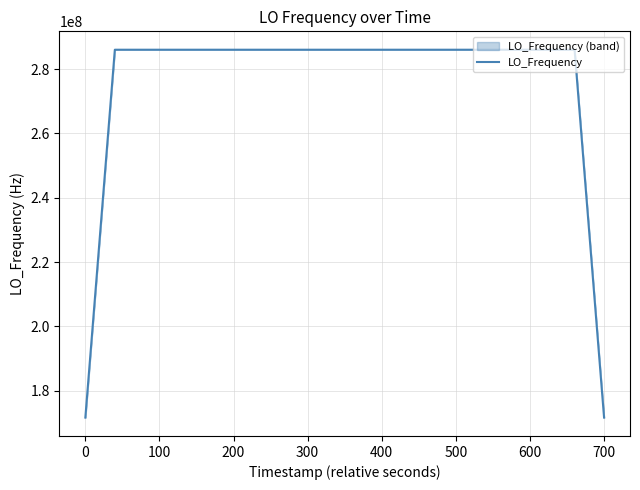

What is the ratio of the value at 600 to the value at 500?

1.0